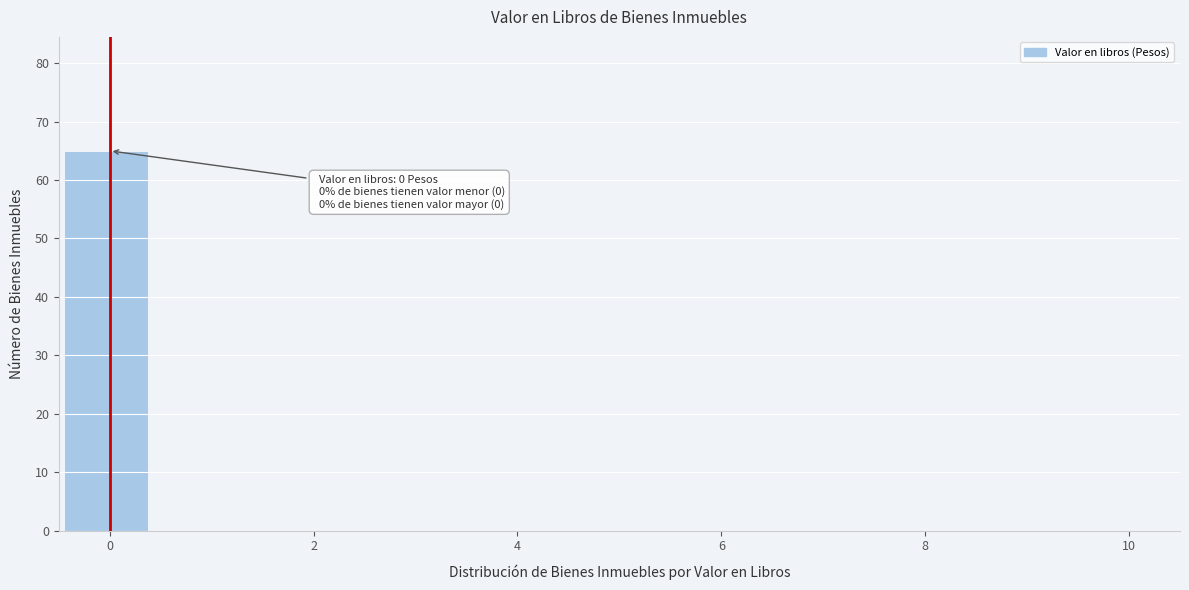

Over which range of the x-axis is the bar tallest?

-0.4 to 0.4